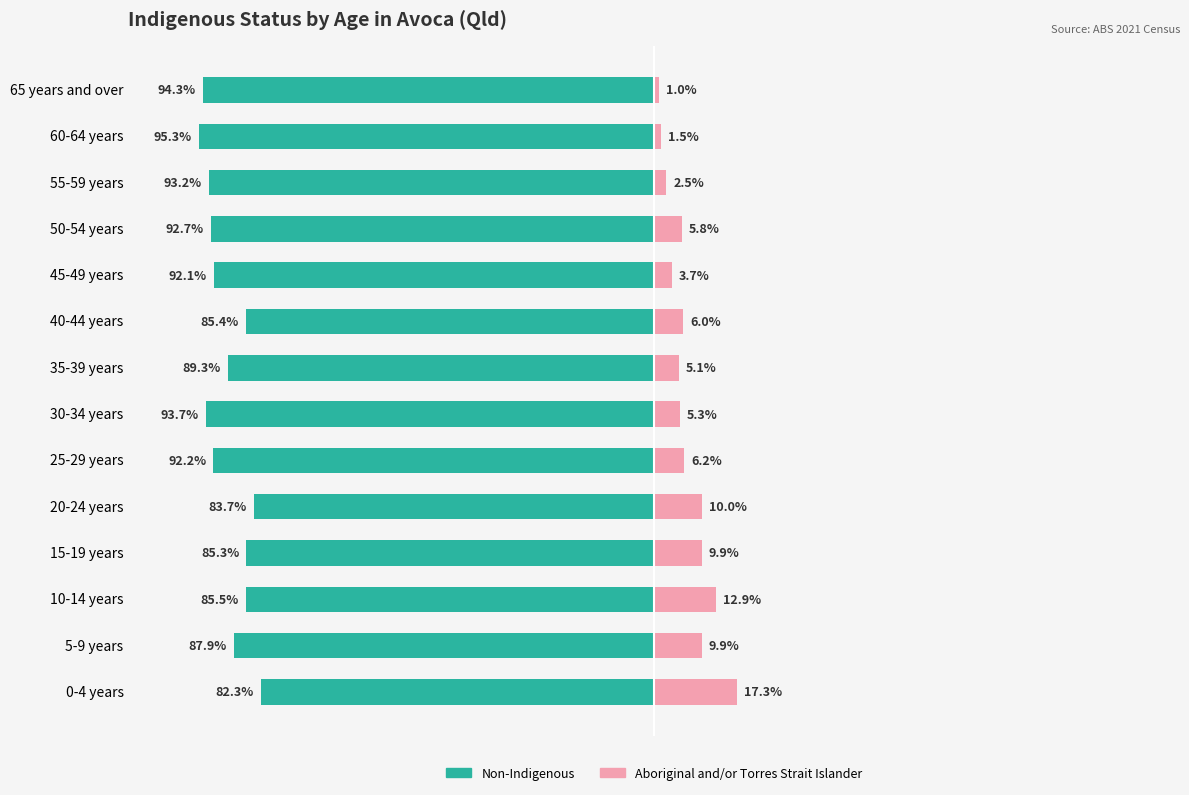

Reading left to right, transcribe all the data shown in this chart.

Non-Indigenous: -82.3	-87.9	-85.5	-85.3	-83.7	-92.2	-93.7	-89.3	-85.4	-92.1	-92.7	-93.2	-95.3	-94.3
Aboriginal and/or Torres Strait Islander: 17.3	9.9	12.9	9.9	10.0	6.2	5.3	5.1	6.0	3.7	5.8	2.5	1.5	1.0